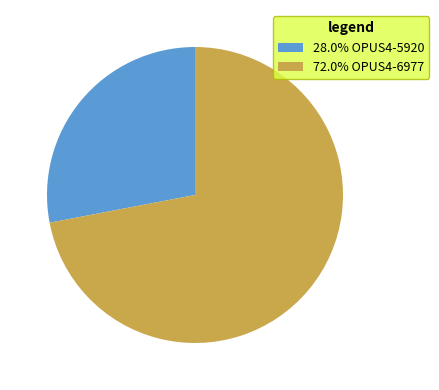

Combined, do 72.0% OPUS4-6977 and 28.0% OPUS4-5920 account for over 50%?

Yes